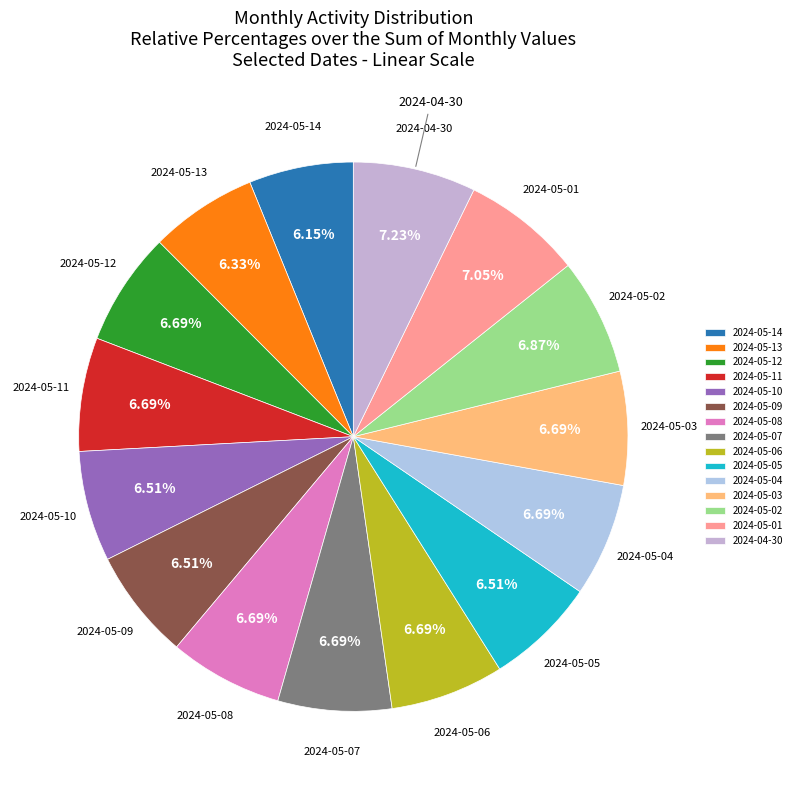

Approximately how many times larger is the value at 2024-04-30 compared to 2024-05-05?

1.1